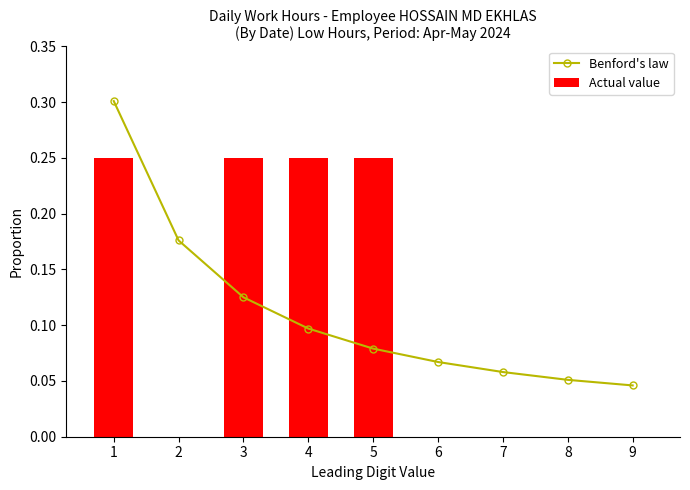

What is the greatest value displayed?

0.3